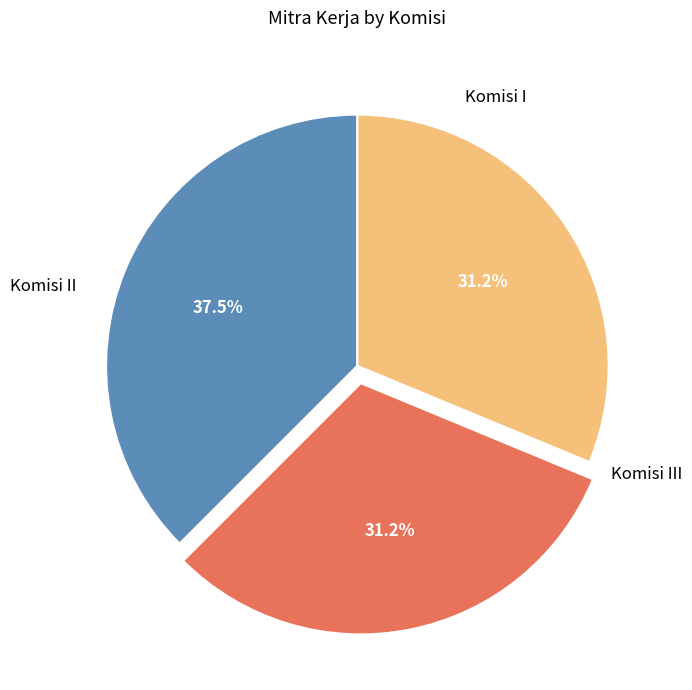

Do Komisi III and Komisi II together represent more than half of the pie?

Yes